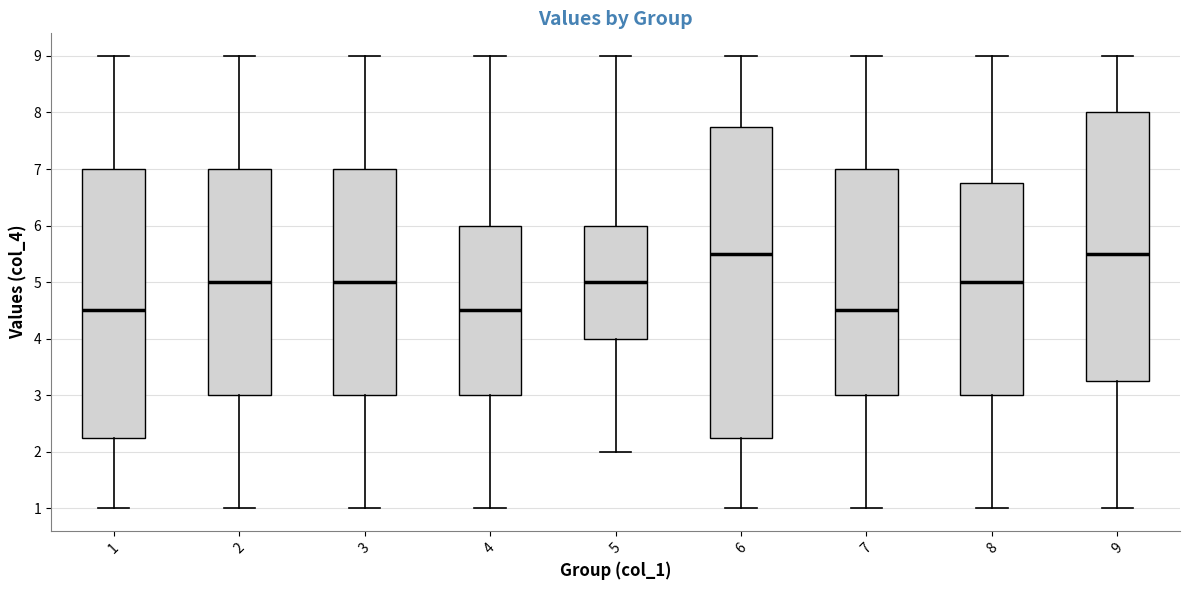

Reading left to right, read every box against the y-axis: the position of its median line, the range the box covers, and the ends of its whiskers. The values are not printed on the chart, so give them approximately, as read against the axis.

1: median 4.5, box 2.3 to 7.0, whiskers 1.0 to 9.0
2: median 5.0, box 3.0 to 7.0, whiskers 1.0 to 9.0
3: median 5.0, box 3.0 to 7.0, whiskers 1.0 to 9.0
4: median 4.5, box 3.0 to 6.0, whiskers 1.0 to 9.0
5: median 5.0, box 4.0 to 6.0, whiskers 2.0 to 9.0
6: median 5.5, box 2.3 to 7.8, whiskers 1.0 to 9.0
7: median 4.5, box 3.0 to 7.0, whiskers 1.0 to 9.0
8: median 5.0, box 3.0 to 6.8, whiskers 1.0 to 9.0
9: median 5.5, box 3.3 to 8.0, whiskers 1.0 to 9.0